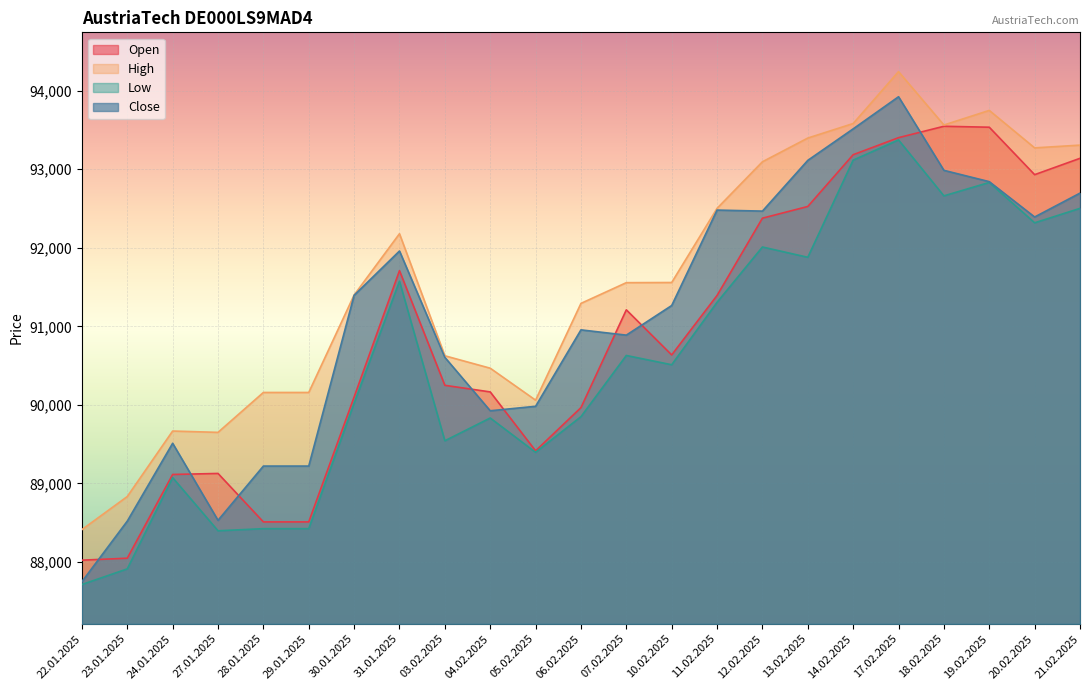

How many values in the High series exceed 91556?

11